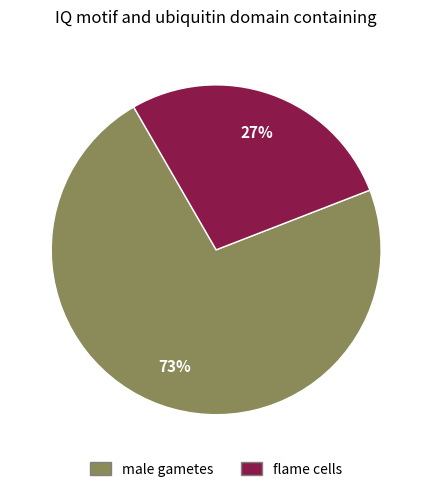

Count the number of slices in the pie.

2